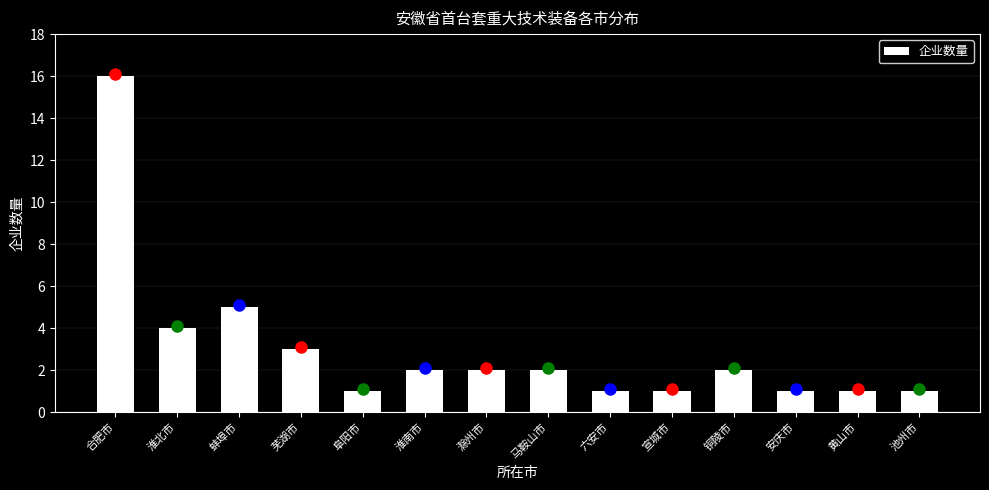

Reading right to left, list all the values displayed in this chart.

池州市=1	黄山市=1	安庆市=1	铜陵市=2	宣城市=1	六安市=1	马鞍山市=2	滁州市=2	淮南市=2	阜阳市=1	芜湖市=3	蚌埠市=5	淮北市=4	合肥市=16